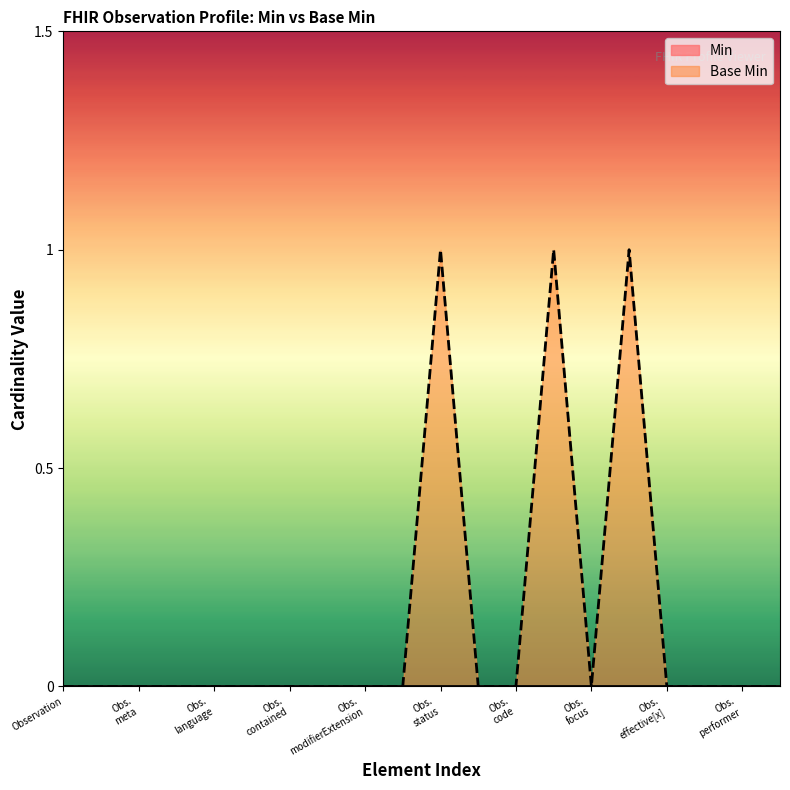

Count the number of data series in this chart.

2